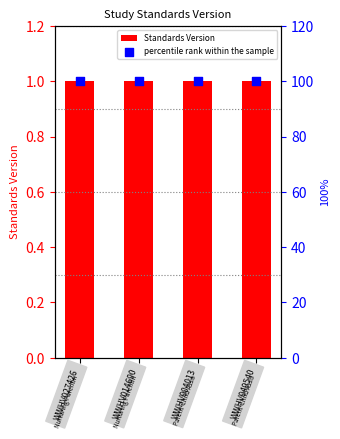

Which series contains the lowest Y value?

Standards Version